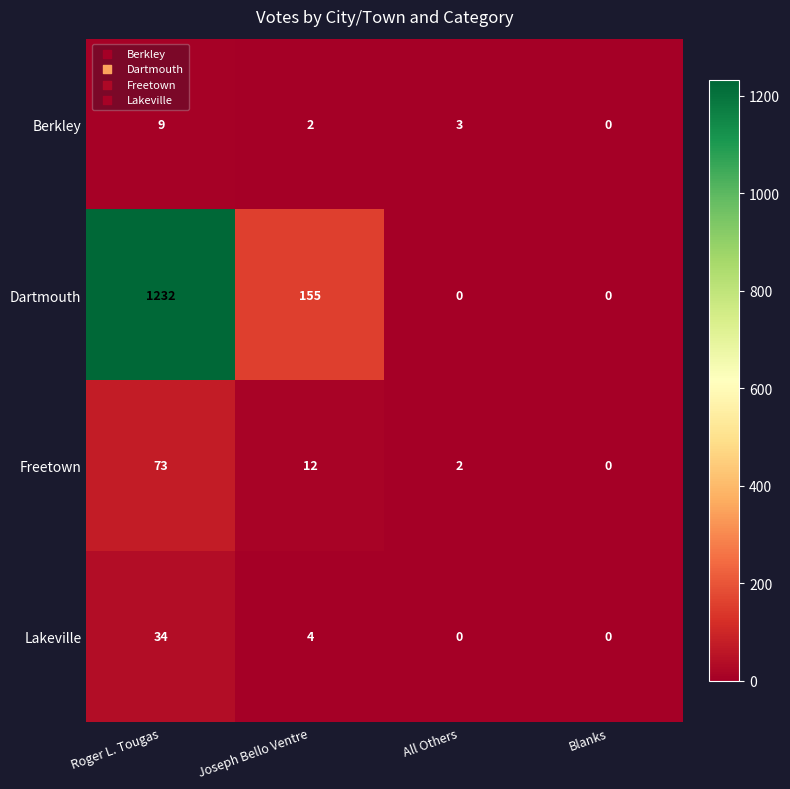

Reading left to right, what are all the values shown in this chart?

Berkley: Roger L. Tougas=9	Joseph Bello Ventre=2	All Others=3	Blanks=0
Dartmouth: Roger L. Tougas=1232	Joseph Bello Ventre=155	All Others=0	Blanks=0
Freetown: Roger L. Tougas=73	Joseph Bello Ventre=12	All Others=2	Blanks=0
Lakeville: Roger L. Tougas=34	Joseph Bello Ventre=4	All Others=0	Blanks=0